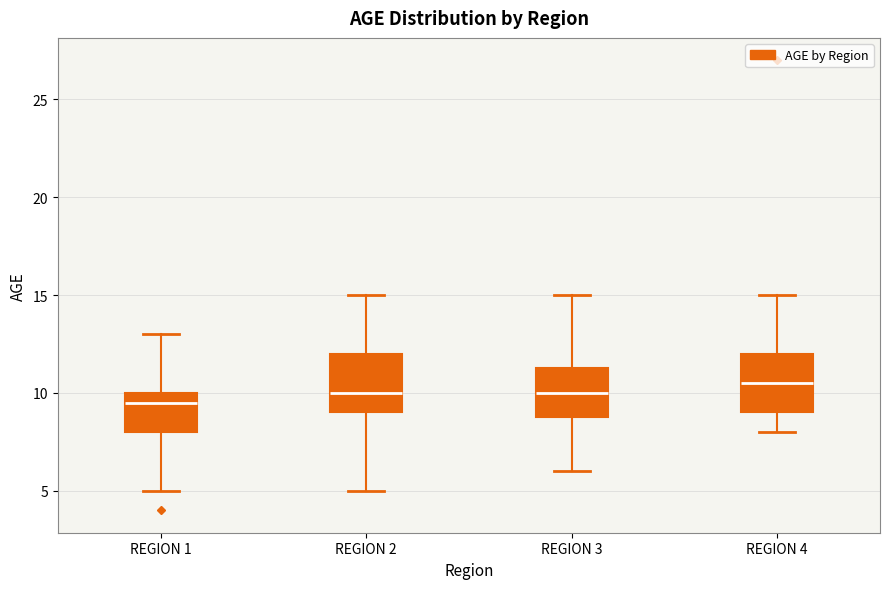

Reading left to right, transcribe this box plot: for each box, give where its median line is, the range the box spans, and where its two whiskers end, as read against the y-axis. The values are not printed on the chart, so give them approximately, as read against the axis.

REGION 1: median 9.5, box 8.0 to 10.0, whiskers 5.0 to 13.0
REGION 2: median 10.0, box 9.0 to 12.0, whiskers 5.0 to 15.0
REGION 3: median 10.0, box 9.0 to 11.5, whiskers 6.0 to 15.0
REGION 4: median 10.5, box 9.0 to 12.0, whiskers 8.0 to 15.0